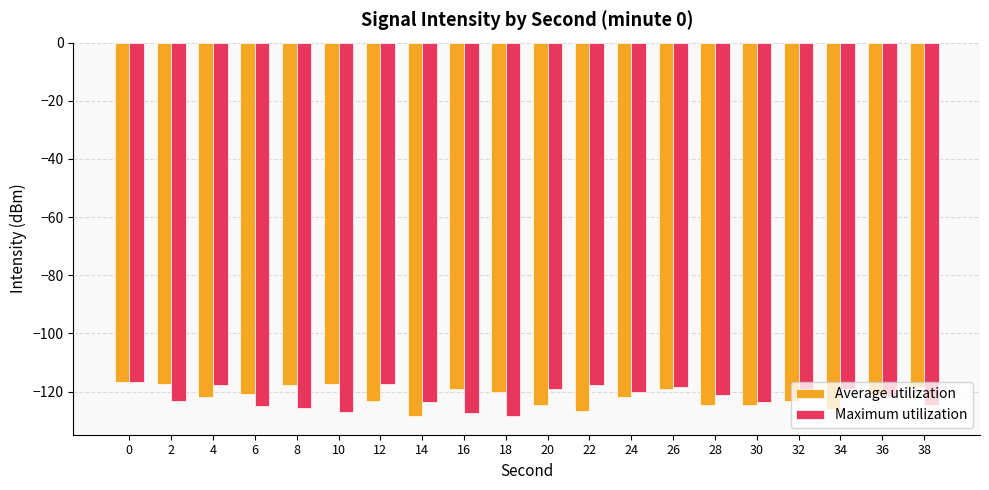

What is the value of the Average utilization bar at the 2nd from the left?

-117.5